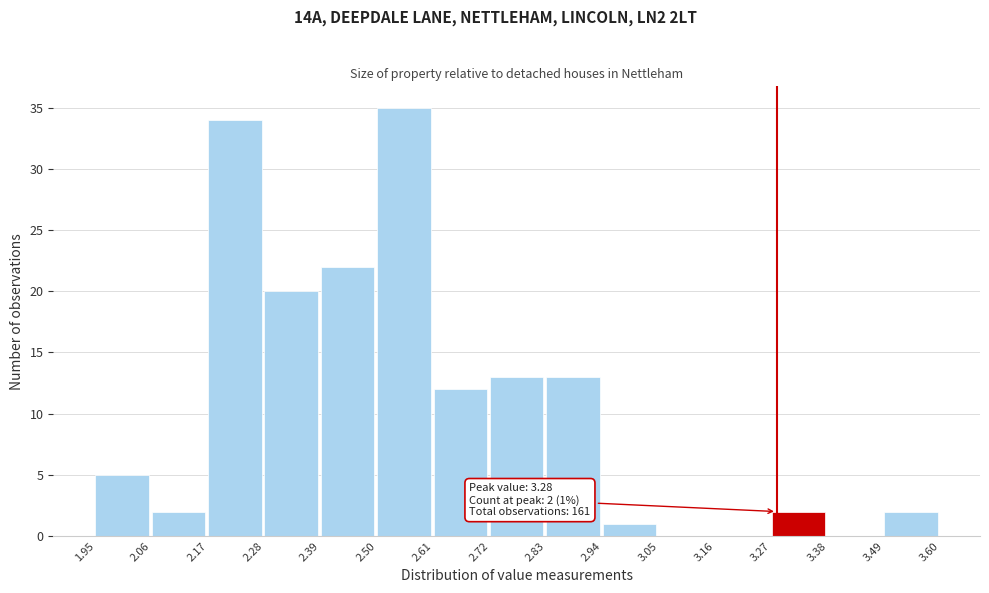

Over which range of the x-axis is the bar tallest?

2.50 to 2.61